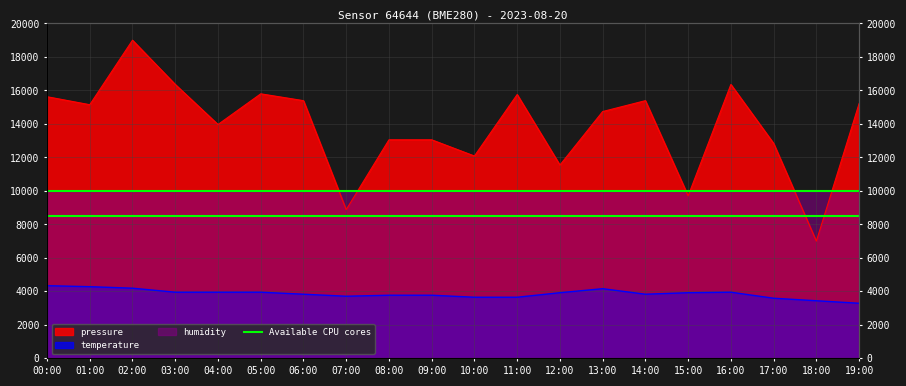

How many lines are shown in the chart?

2